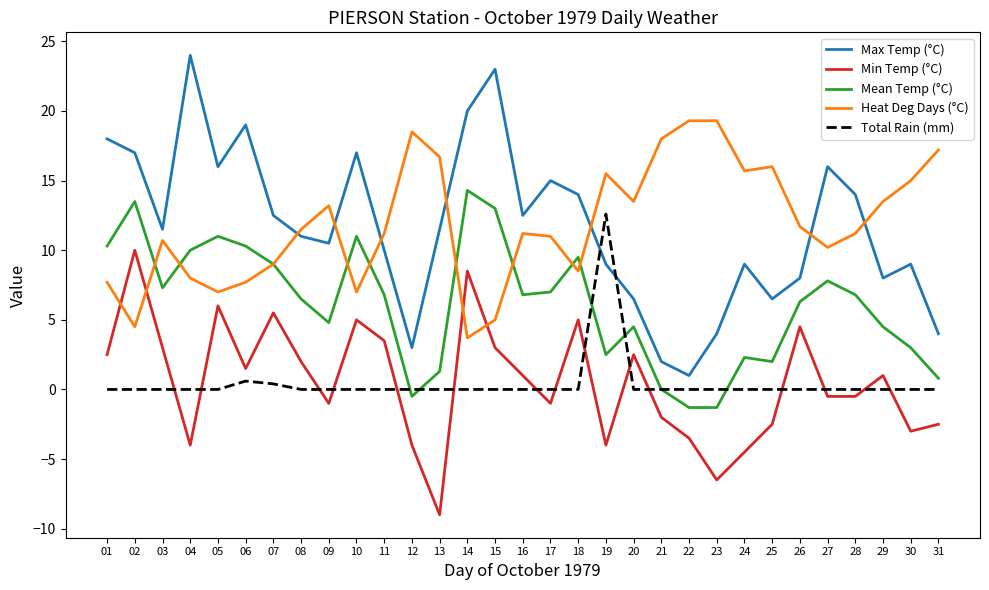

At which category does Heat Deg Days (°C) reach its first local peak?

03